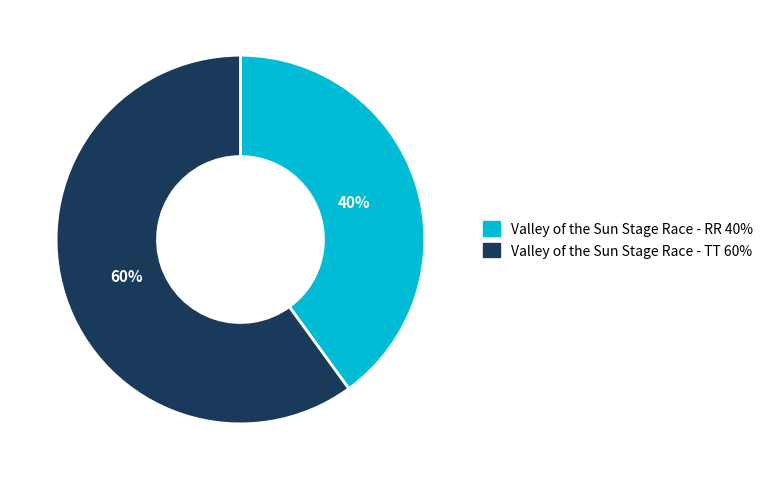

Count the number of slices in the pie.

2